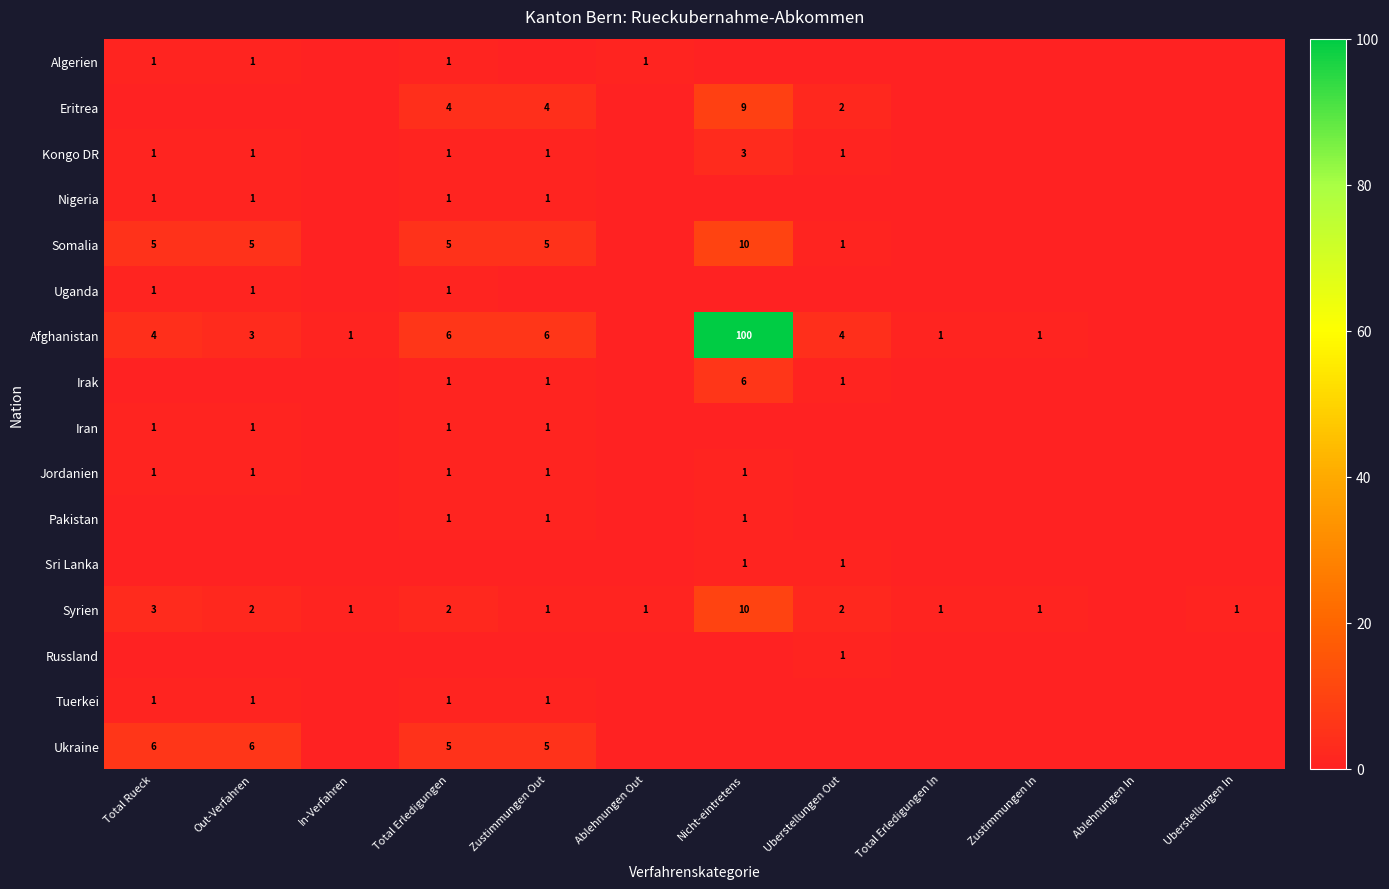

What is the average value of the Ukraine series?

2